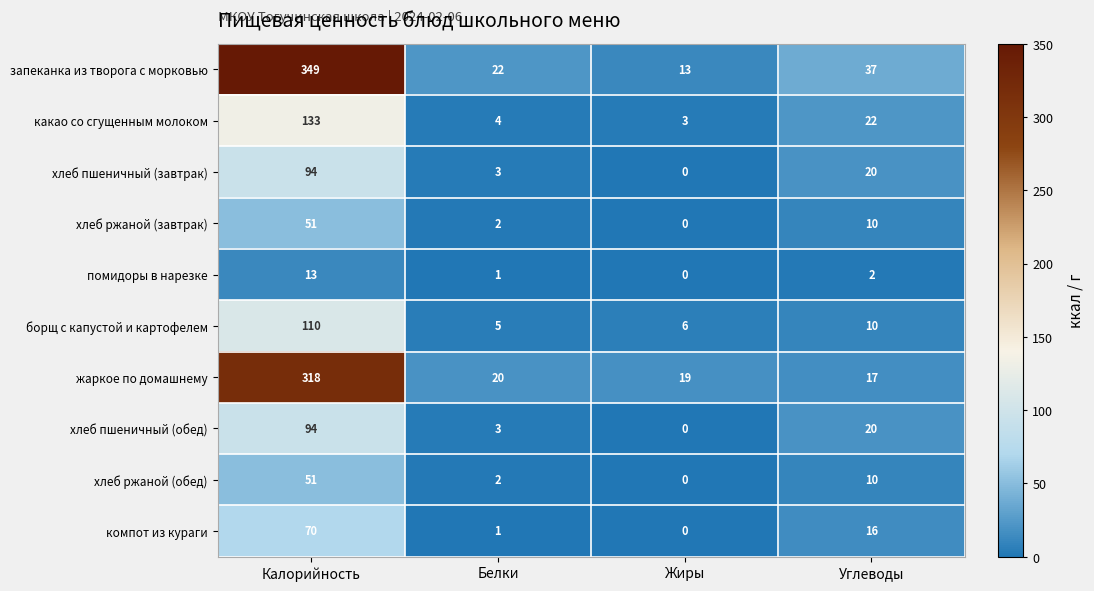

What is the average value of the хлеб ржаной (обед) series?

16